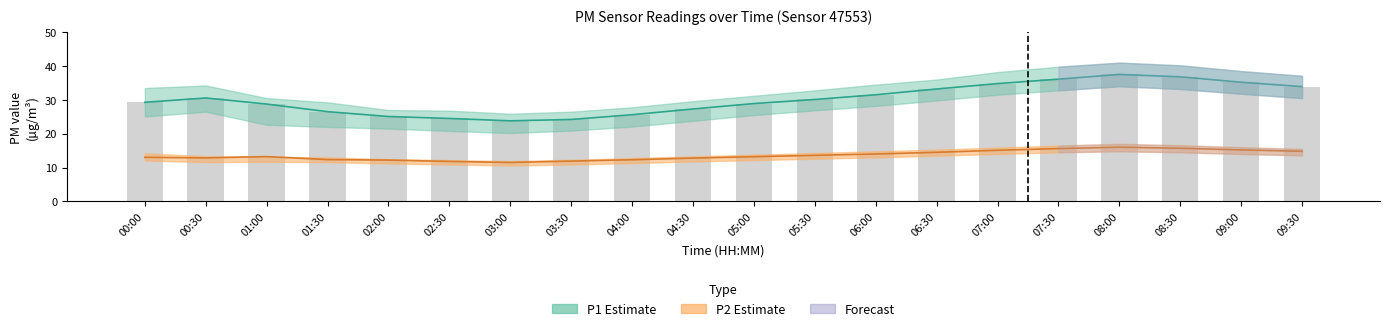

What is the difference between the second highest and second lowest values in the P1 series?

12.6